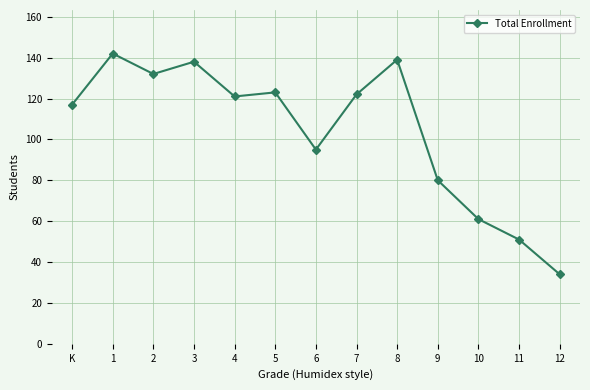

At which category does the data reach its first local valley?

2